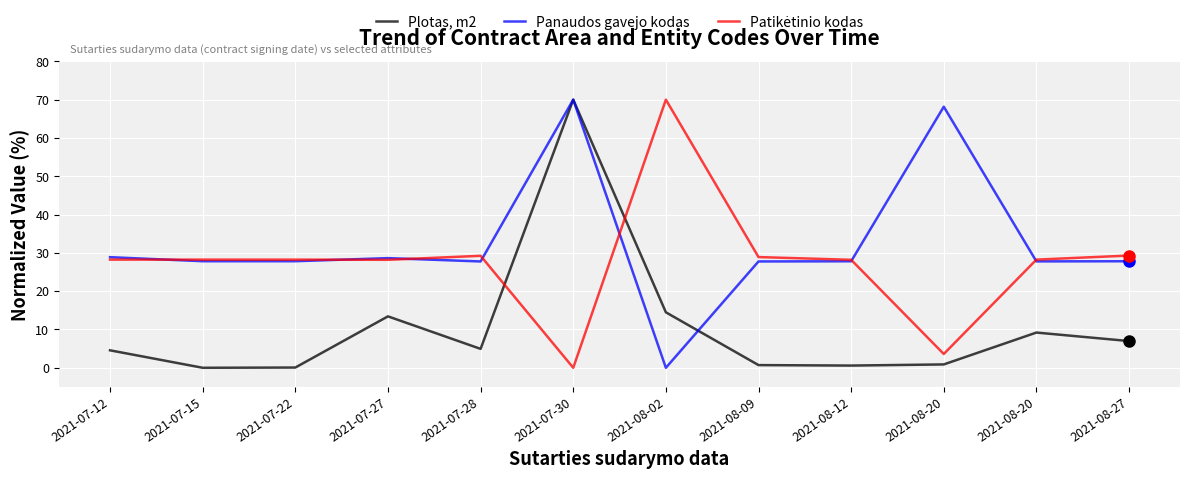

At which category does Patikėtinio kodas reach its first local valley?

2021-07-27